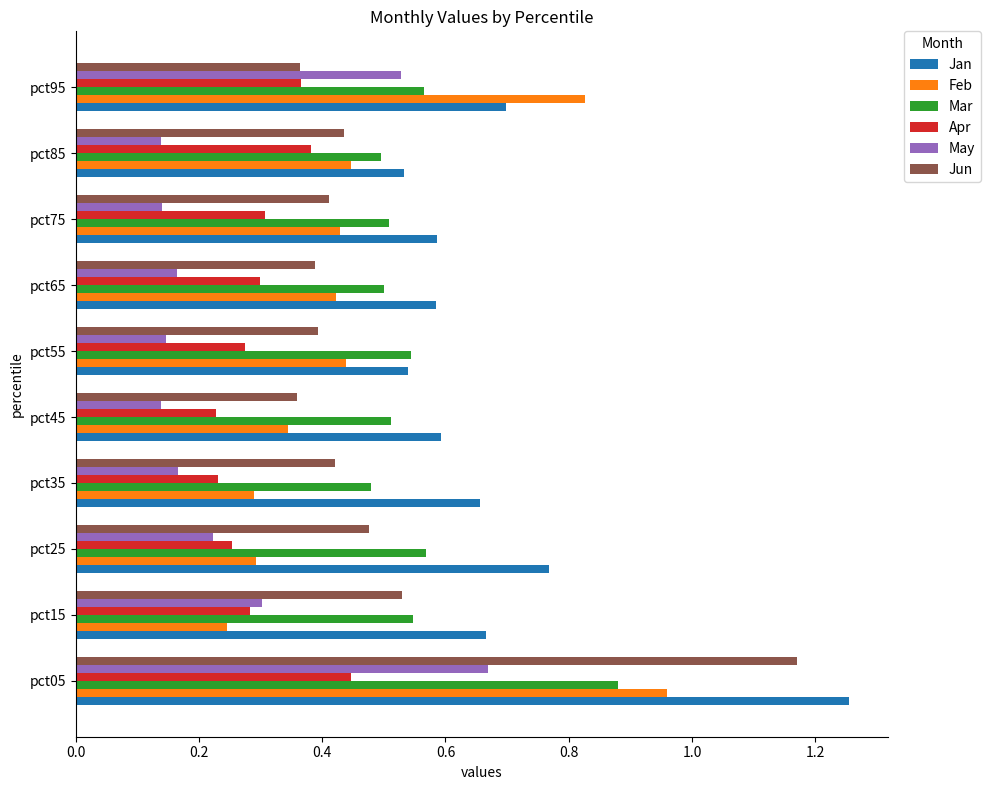

What is the sum of the Mar values at pct35 and pct05?

1.4